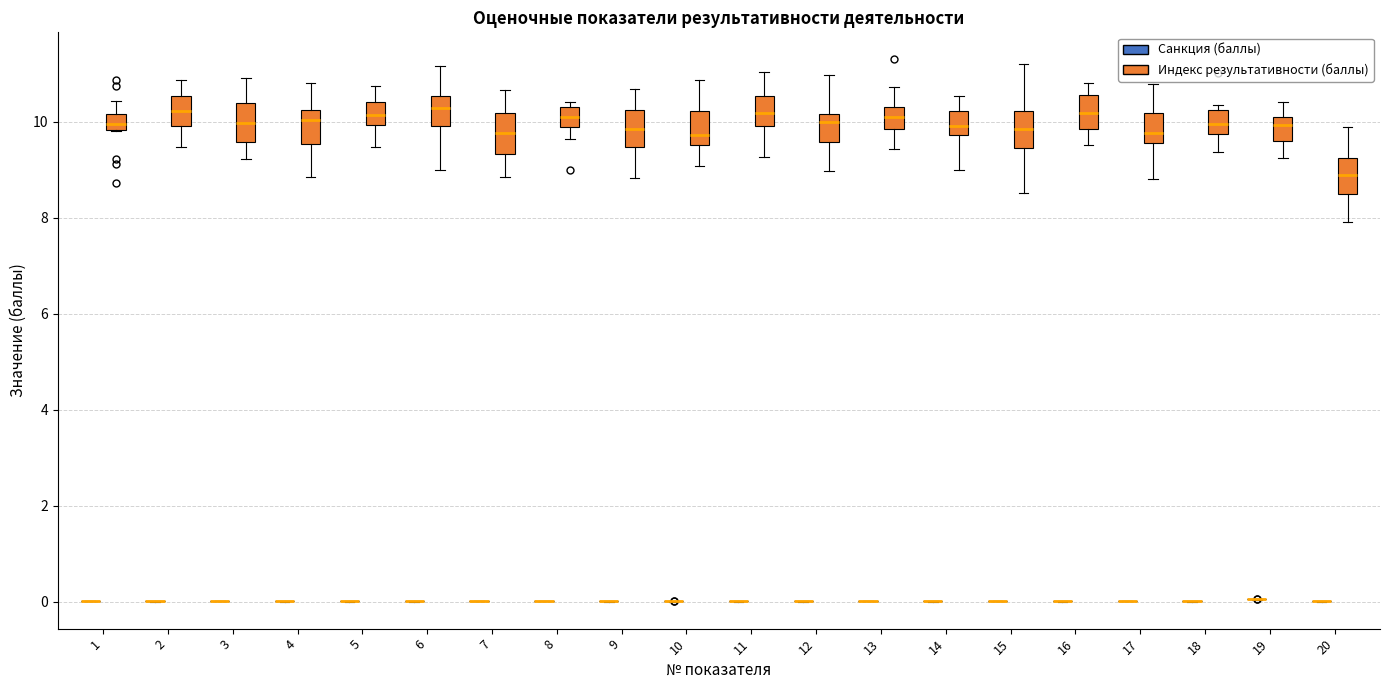

Reading left to right, read every box against the y-axis: the position of its median line, the range the box covers, and the ends of its whiskers. The values are not printed on the chart, so give them approximately, as read against the axis.

1 (Санкция (баллы)): box collapsed to a line at 0.0, whiskers 0.0 to 0.0
1 (Индекс результативности (баллы)): median 10.0, box 9.8 to 10.2, whiskers 9.8 to 10.4
2 (Санкция (баллы)): box collapsed to a line at 0.0, whiskers 0.0 to 0.0
2 (Индекс результативности (баллы)): median 10.2, box 10.0 to 10.6, whiskers 9.4 to 10.8
3 (Санкция (баллы)): box collapsed to a line at 0.0, whiskers 0.0 to 0.0
3 (Индекс результативности (баллы)): median 10.0, box 9.6 to 10.4, whiskers 9.2 to 11.0
4 (Санкция (баллы)): box collapsed to a line at 0.0, whiskers 0.0 to 0.0
4 (Индекс результативности (баллы)): median 10.0, box 9.6 to 10.2, whiskers 8.8 to 10.8
5 (Санкция (баллы)): box collapsed to a line at 0.0, whiskers 0.0 to 0.0
5 (Индекс результативности (баллы)): median 10.2, box 10.0 to 10.4, whiskers 9.4 to 10.8
6 (Санкция (баллы)): box collapsed to a line at 0.0, whiskers 0.0 to 0.0
6 (Индекс результативности (баллы)): median 10.2, box 10.0 to 10.6, whiskers 9.0 to 11.2
7 (Санкция (баллы)): box collapsed to a line at 0.0, whiskers 0.0 to 0.0
7 (Индекс результативности (баллы)): median 9.8, box 9.4 to 10.2, whiskers 8.8 to 10.6
8 (Санкция (баллы)): box collapsed to a line at 0.0, whiskers 0.0 to 0.0
8 (Индекс результативности (баллы)): median 10.0, box 9.8 to 10.4, whiskers 9.6 to 10.4 (just above the box's upper edge)
9 (Санкция (баллы)): box collapsed to a line at 0.0, whiskers 0.0 to 0.0
9 (Индекс результативности (баллы)): median 9.8, box 9.4 to 10.2, whiskers 8.8 to 10.6
10 (Санкция (баллы)): box collapsed to a line at 0.0, whiskers 0.0 to 0.0
10 (Индекс результативности (баллы)): median 9.8, box 9.6 to 10.2, whiskers 9.0 to 10.8
11 (Санкция (баллы)): box collapsed to a line at 0.0, whiskers 0.0 to 0.0
11 (Индекс результативности (баллы)): median 10.2, box 10.0 to 10.6, whiskers 9.2 to 11.0
12 (Санкция (баллы)): box collapsed to a line at 0.0, whiskers 0.0 to 0.0
12 (Индекс результативности (баллы)): median 10.0, box 9.6 to 10.2, whiskers 9.0 to 11.0
13 (Санкция (баллы)): box collapsed to a line at 0.0, whiskers 0.0 to 0.0
13 (Индекс результативности (баллы)): median 10.0, box 9.8 to 10.2, whiskers 9.4 to 10.8
14 (Санкция (баллы)): box collapsed to a line at 0.0, whiskers 0.0 to 0.0
14 (Индекс результативности (баллы)): median 10.0, box 9.8 to 10.2, whiskers 9.0 to 10.6
15 (Санкция (баллы)): box collapsed to a line at 0.0, whiskers 0.0 to 0.0
15 (Индекс результативности (баллы)): median 9.8, box 9.4 to 10.2, whiskers 8.6 to 11.2
16 (Санкция (баллы)): box collapsed to a line at 0.0, whiskers 0.0 to 0.0
16 (Индекс результативности (баллы)): median 10.2, box 9.8 to 10.6, whiskers 9.6 to 10.8
17 (Санкция (баллы)): box collapsed to a line at 0.0, whiskers 0.0 to 0.0
17 (Индекс результативности (баллы)): median 9.8, box 9.6 to 10.2, whiskers 8.8 to 10.8
18 (Санкция (баллы)): box collapsed to a line at 0.0, whiskers 0.0 to 0.0
18 (Индекс результативности (баллы)): median 10.0, box 9.8 to 10.2, whiskers 9.4 to 10.4
19 (Санкция (баллы)): box collapsed to a line at 0.0, whiskers 0.0 to 0.0
19 (Индекс результативности (баллы)): median 10.0, box 9.6 to 10.2, whiskers 9.2 to 10.4
20 (Санкция (баллы)): box collapsed to a line at 0.0, whiskers 0.0 to 0.0
20 (Индекс результативности (баллы)): median 8.8, box 8.4 to 9.2, whiskers 8.0 to 9.8